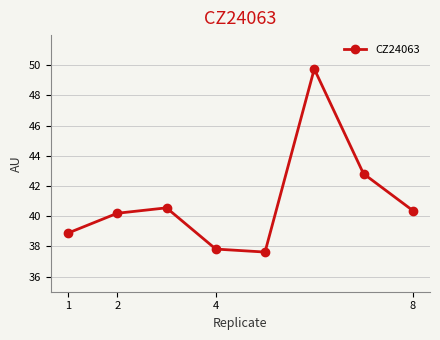

How many values are below 40?

3